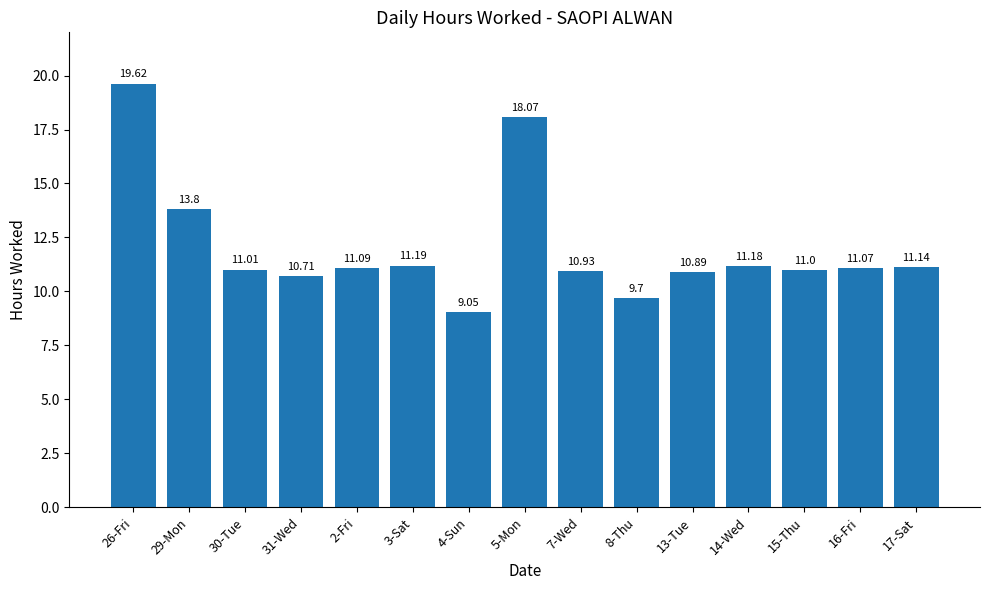

Rank the categories by value from highest to lowest.

26-Fri, 5-Mon, 29-Mon, 3-Sat, 14-Wed, 17-Sat, 2-Fri, 16-Fri, 30-Tue, 15-Thu, 7-Wed, 13-Tue, 31-Wed, 8-Thu, 4-Sun